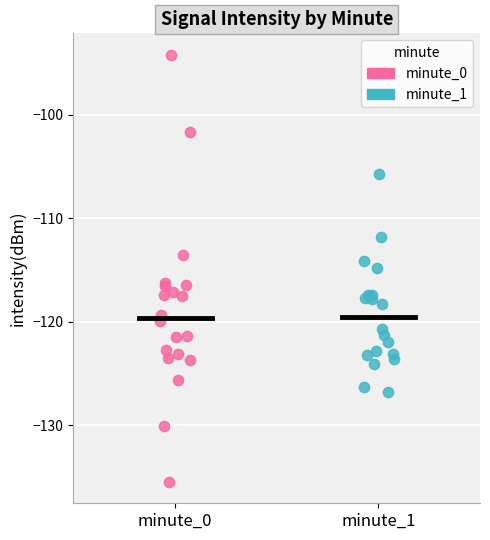

What are all the series names shown in the legend?

minute_0, minute_1